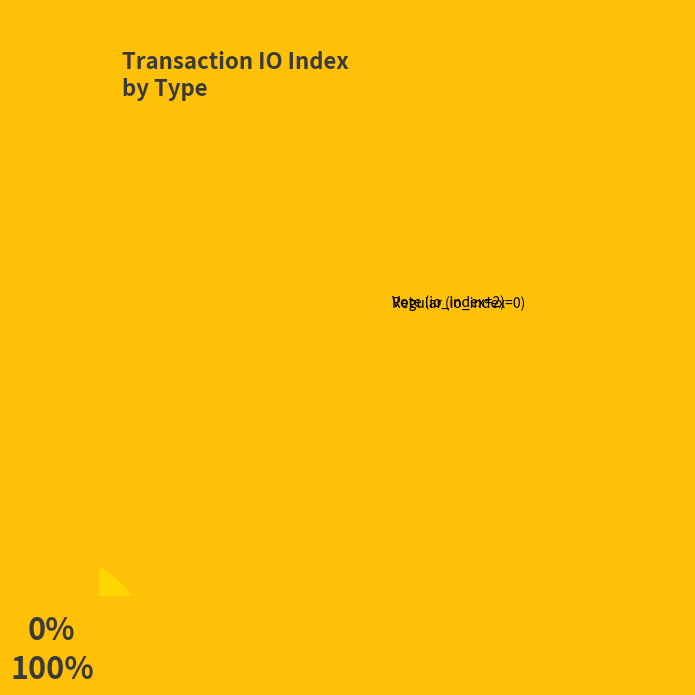

Is it true that Vote is 100% of the pie?

True